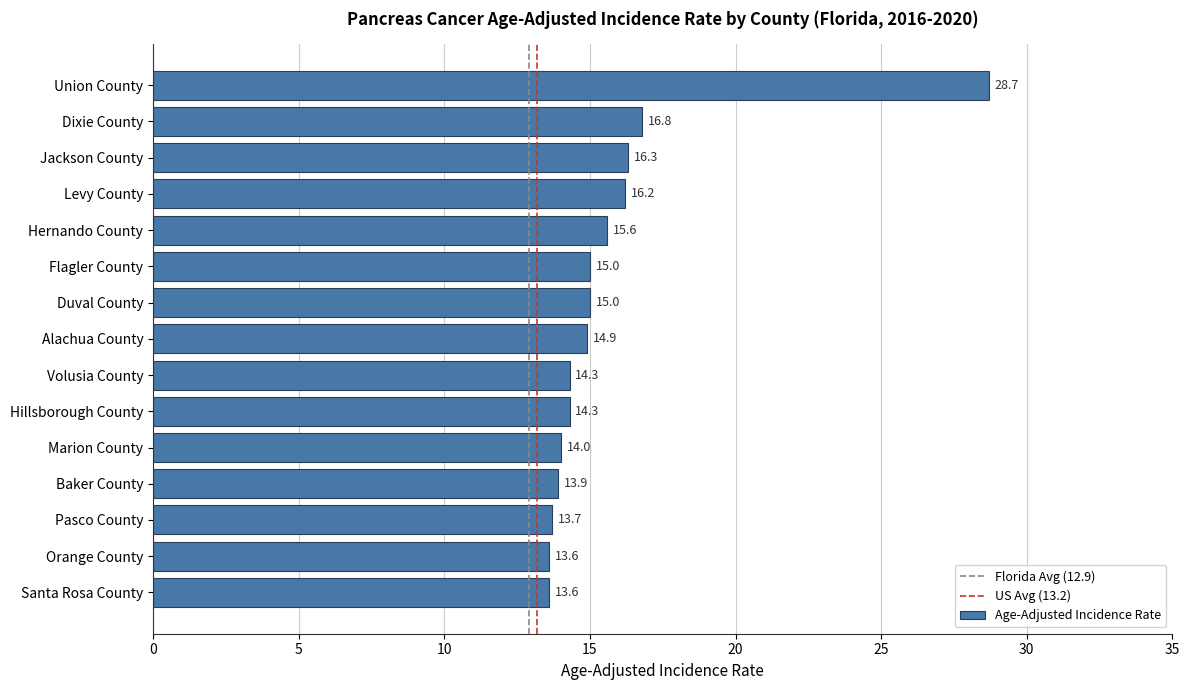

Is it true that the value at Dixie County is 29.8?

False